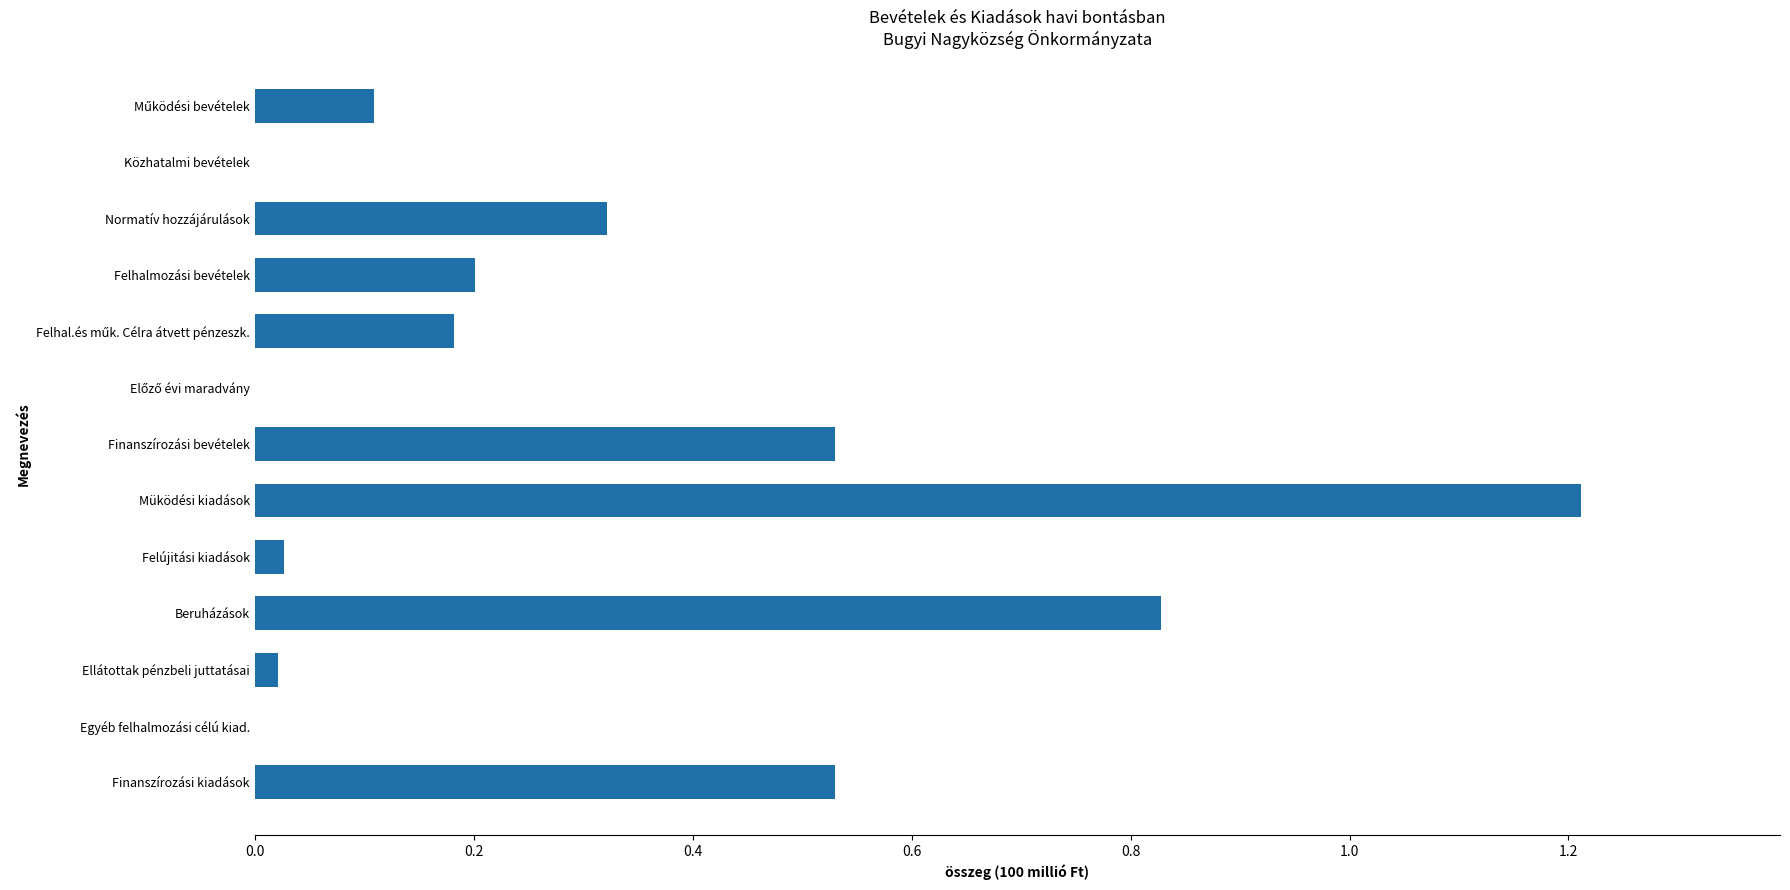

The value at Finanszírozási kiadások is 0.8. True or false?

False